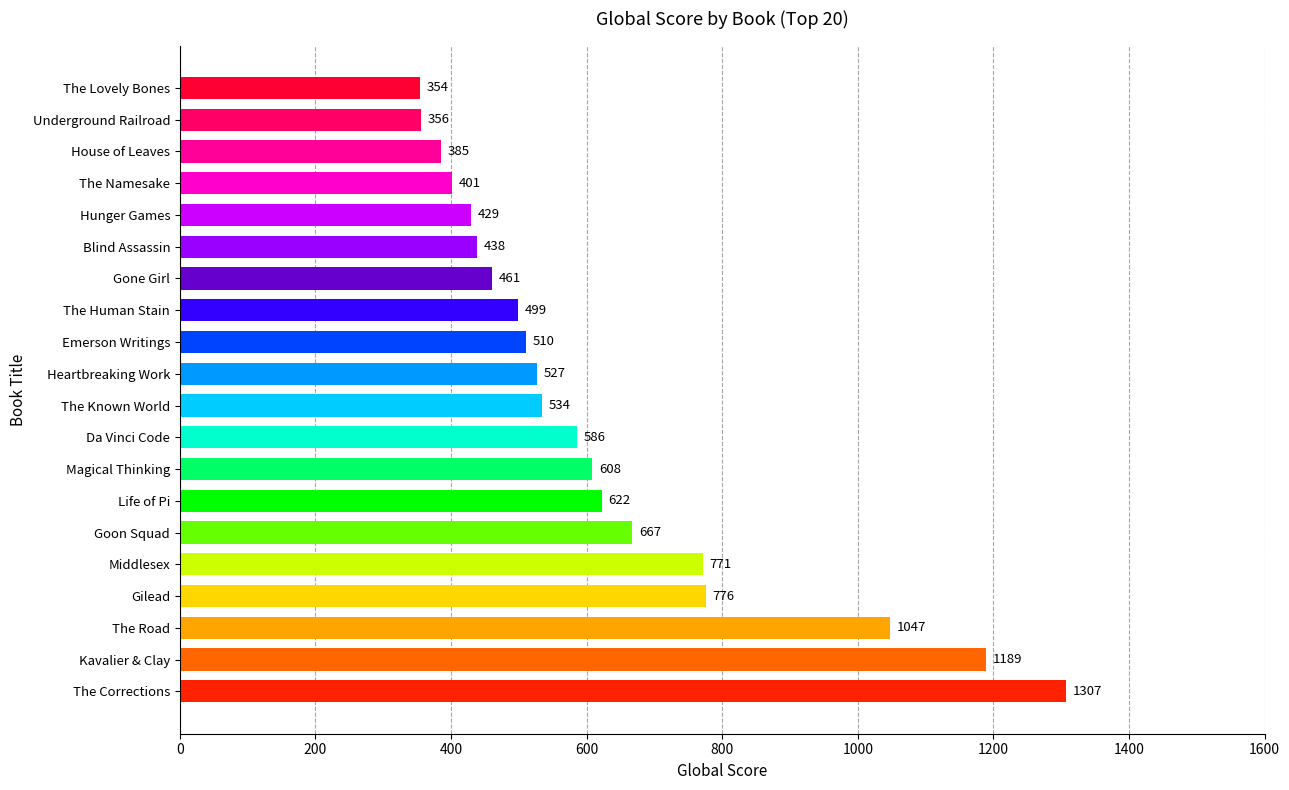

What is the difference between the second highest and second lowest values?

833